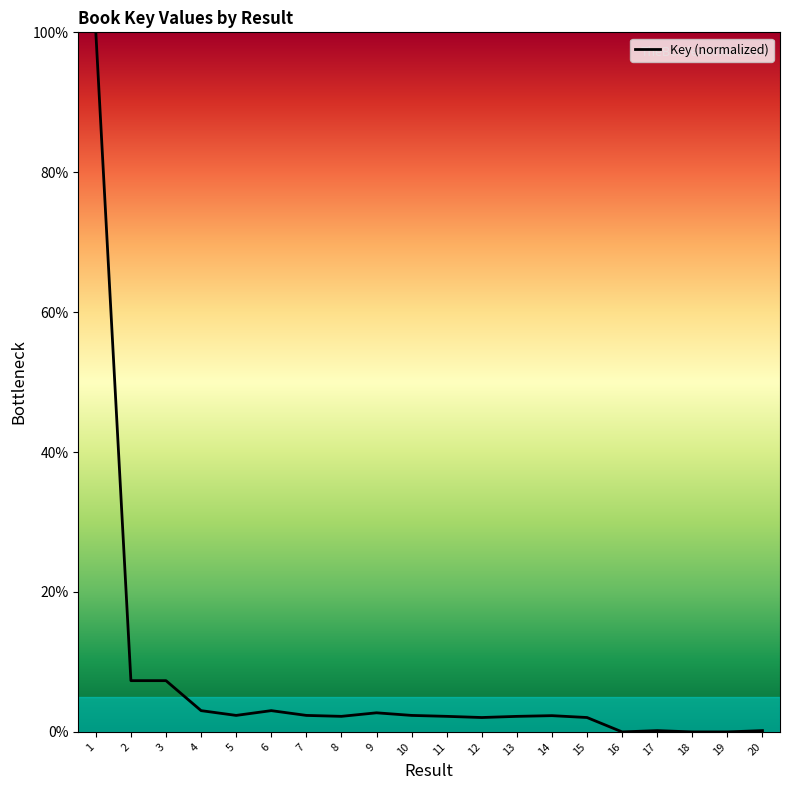

What is the difference between the maximum and minimum values?

100.0